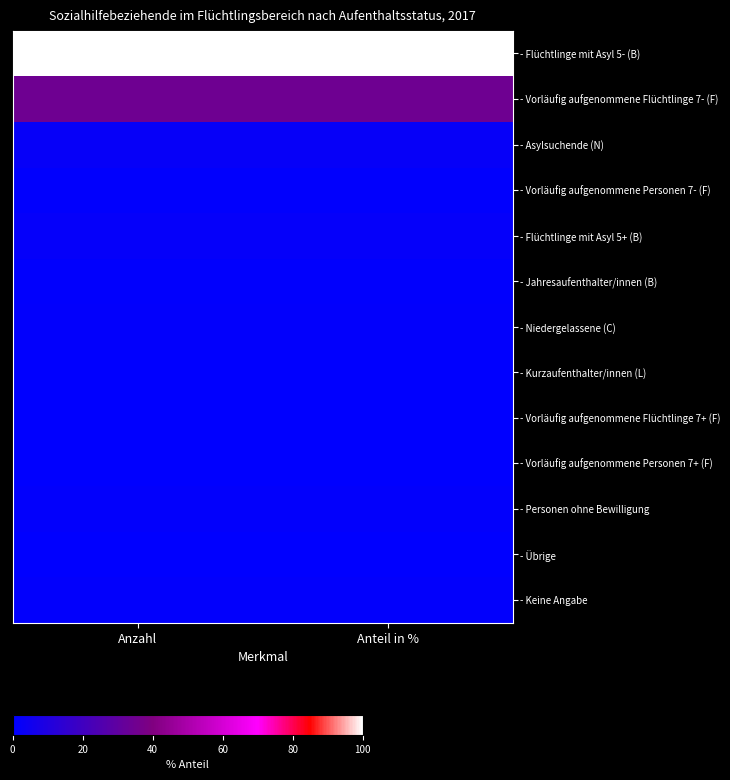

Reading left to right, what are all the values shown in this chart?

- Flüchtlinge mit Asyl 5- (B): Anzahl=1.0	Anteil in %=1.0
- Vorläufig aufgenommene Flüchtlinge 7- (F): Anzahl=0.3	Anteil in %=0.3
- Asylsuchende (N): Anzahl=0.0	Anteil in %=0.0
- Vorläufig aufgenommene Personen 7- (F): Anzahl=0.0	Anteil in %=0.0
- Flüchtlinge mit Asyl 5+ (B): Anzahl=0.0	Anteil in %=0.0
- Jahresaufenthalter/innen (B): Anzahl=0.0	Anteil in %=0.0
- Niedergelassene (C): Anzahl=0.0	Anteil in %=0.0
- Kurzaufenthalter/innen (L): Anzahl=0.0	Anteil in %=0.0
- Vorläufig aufgenommene Flüchtlinge 7+ (F): Anzahl=0.0	Anteil in %=0.0
- Vorläufig aufgenommene Personen 7+ (F): Anzahl=0.0	Anteil in %=0.0
- Personen ohne Bewilligung: Anzahl=0.0	Anteil in %=0.0
- Übrige: Anzahl=0.0	Anteil in %=0.0
- Keine Angabe: Anzahl=0.0	Anteil in %=0.0